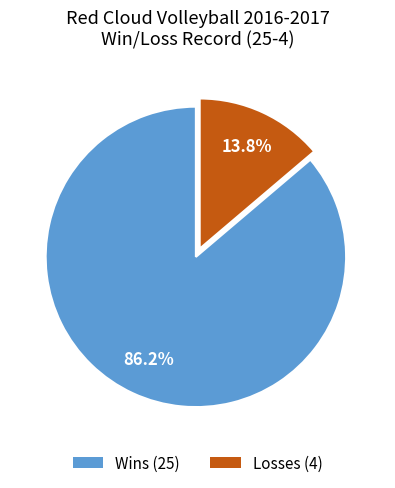

What percentage is the Wins slice, to the nearest percent?

86%